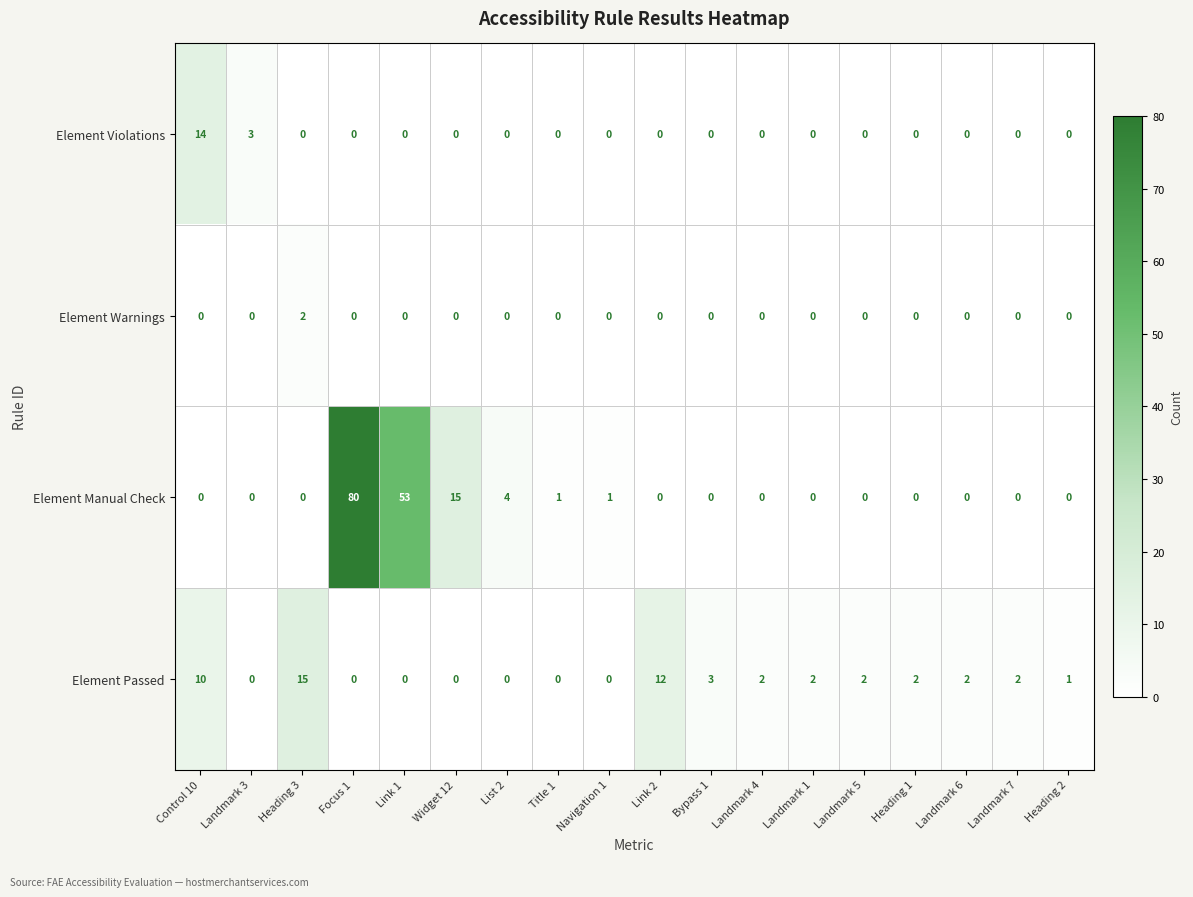

The Element Warnings series shows -1 at Landmark 3. True or false?

False